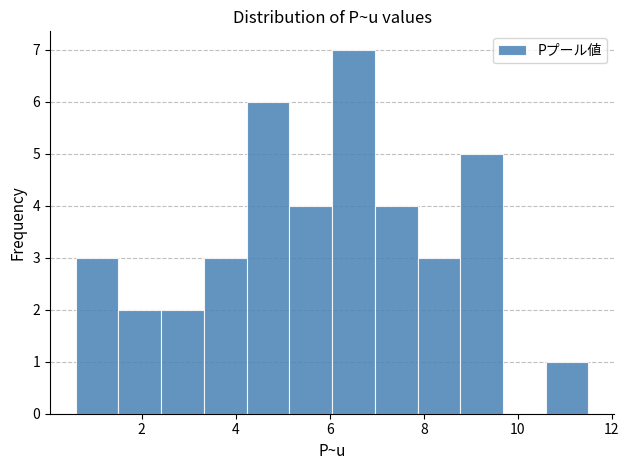

Which range on the x-axis has the tallest bar?

6.0 to 7.0